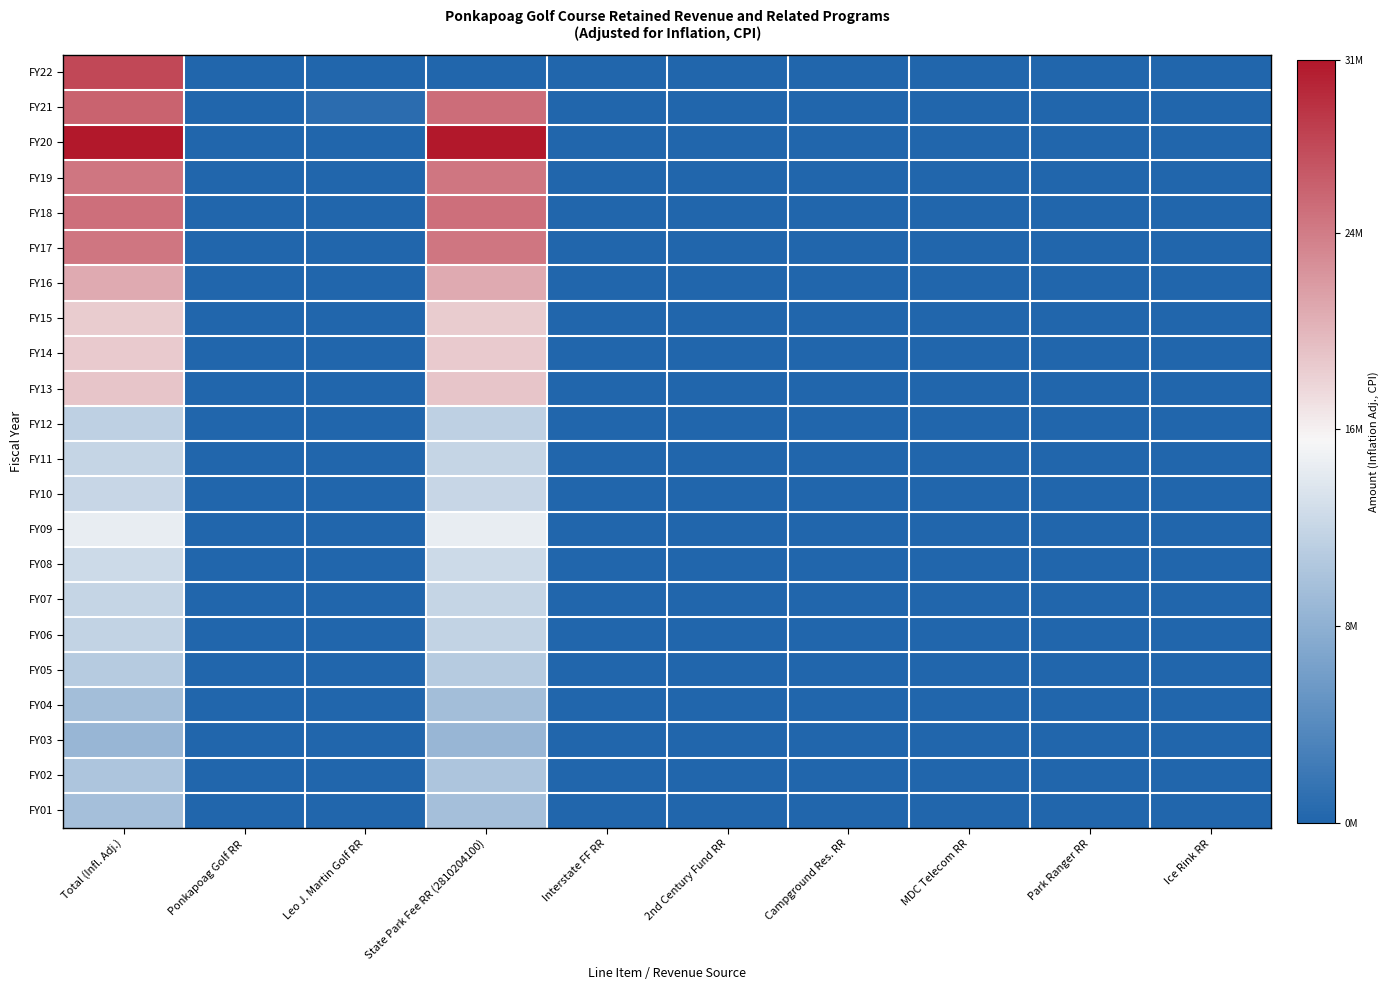

At which category is the sum across all series the highest?

Total (Infl. Adj.)